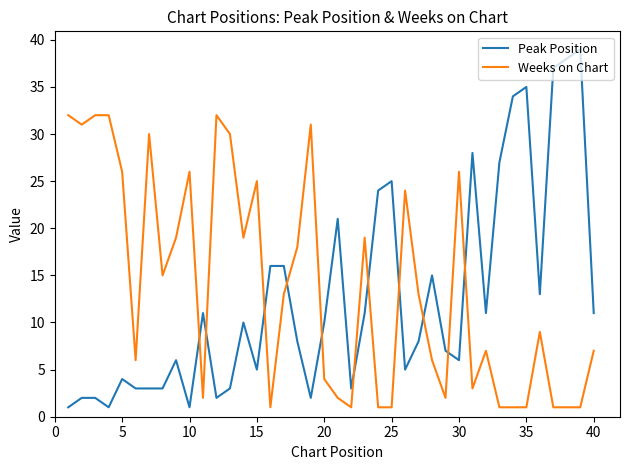

True or false: Weeks on Chart and Peak Position intersect in this chart.

True